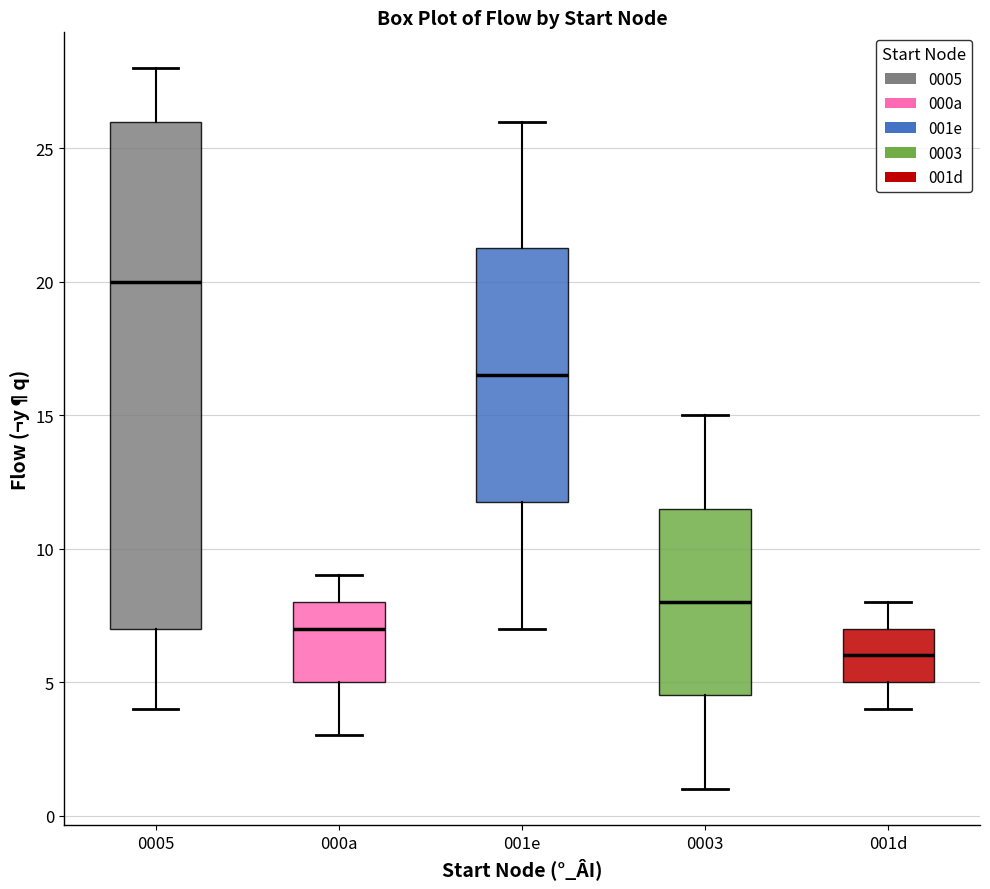

Reading left to right, transcribe this box plot: for each box, give where its median line is, the range the box spans, and where its two whiskers end, as read against the y-axis. The values are not printed on the chart, so give them approximately, as read against the axis.

0005: median 20.0, box 7.0 to 26.0, whiskers 4.0 to 28.0
000a: median 7.0, box 5.0 to 8.0, whiskers 3.0 to 9.0
001e: median 16.5, box 12.0 to 21.5, whiskers 7.0 to 26.0
0003: median 8.0, box 4.5 to 11.5, whiskers 1.0 to 15.0
001d: median 6.0, box 5.0 to 7.0, whiskers 4.0 to 8.0